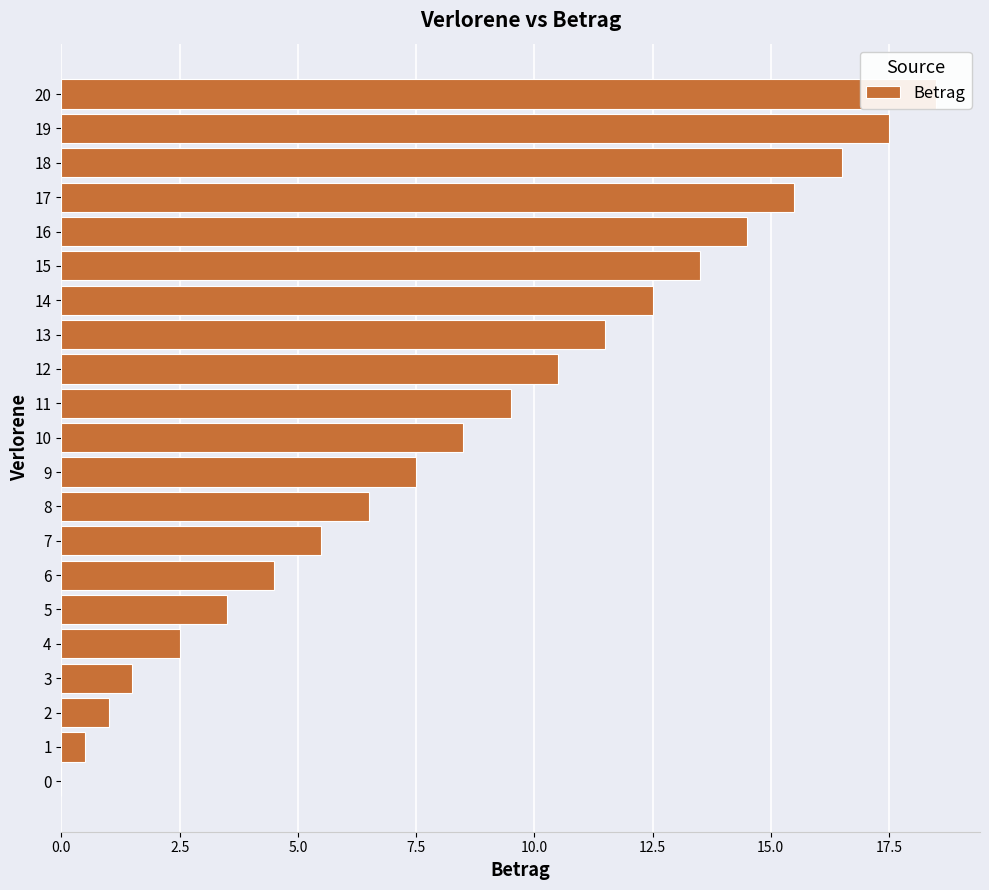

What is the label of the 10th bar from the left?

9